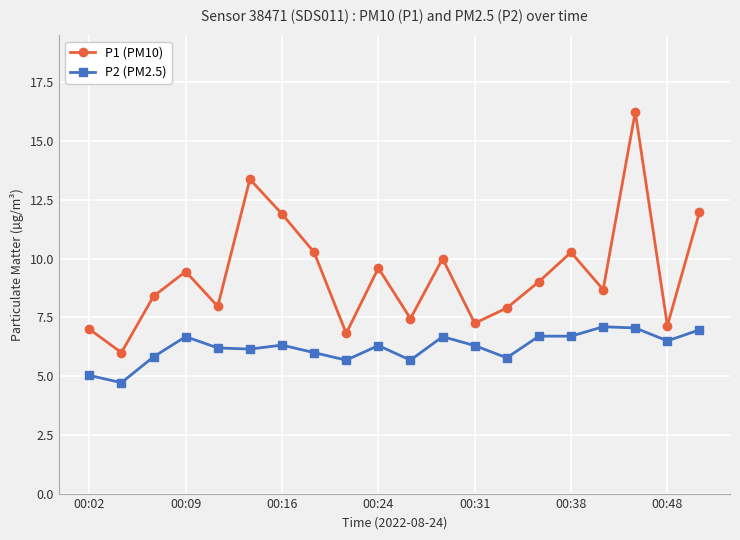

What is the smallest value displayed?

4.7